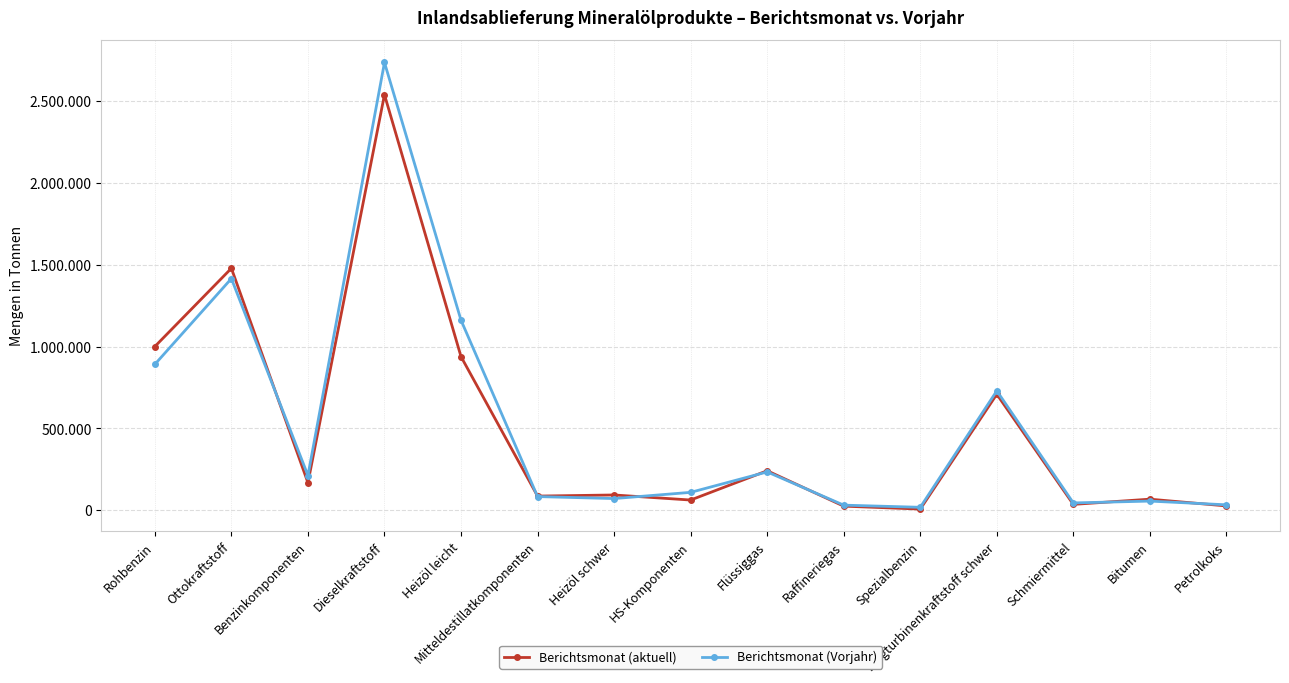

Does the chart have visible grid lines?

Yes